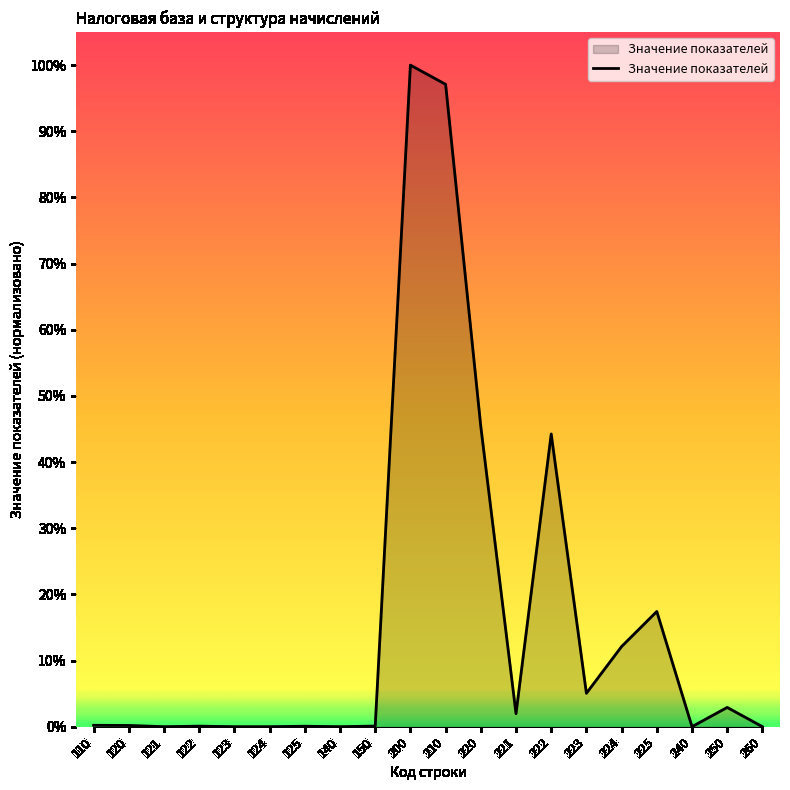

What is the greatest value displayed?

100.0